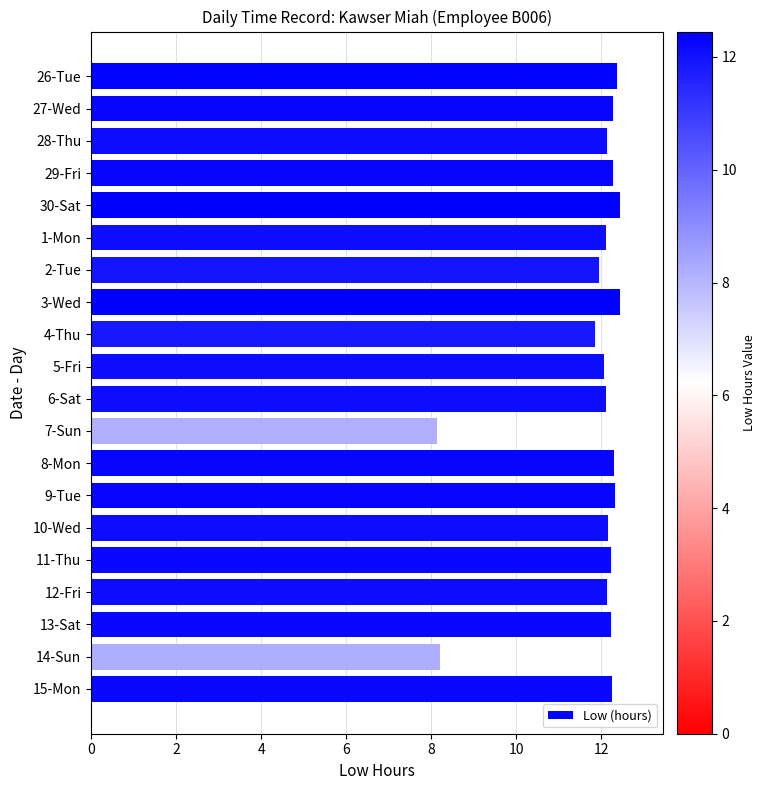

True or false: the data shows 17.1 at 8-Mon.

False